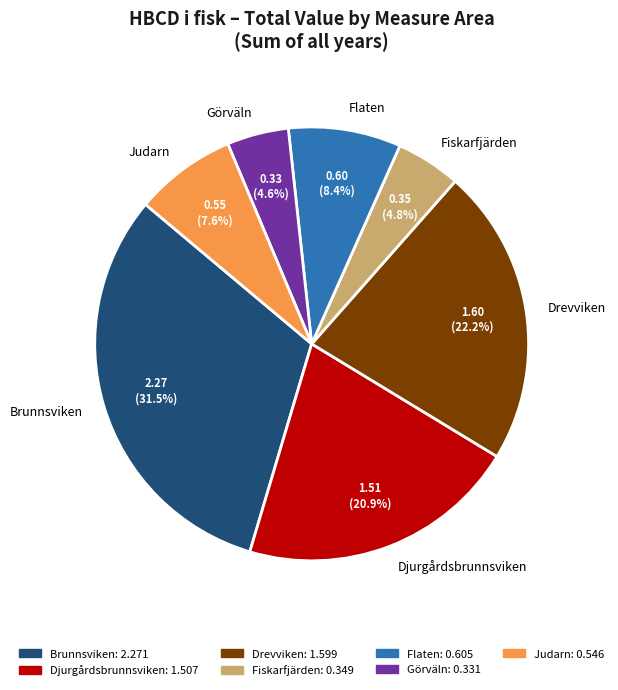

Which category has the biggest portion of the pie?

Brunnsviken